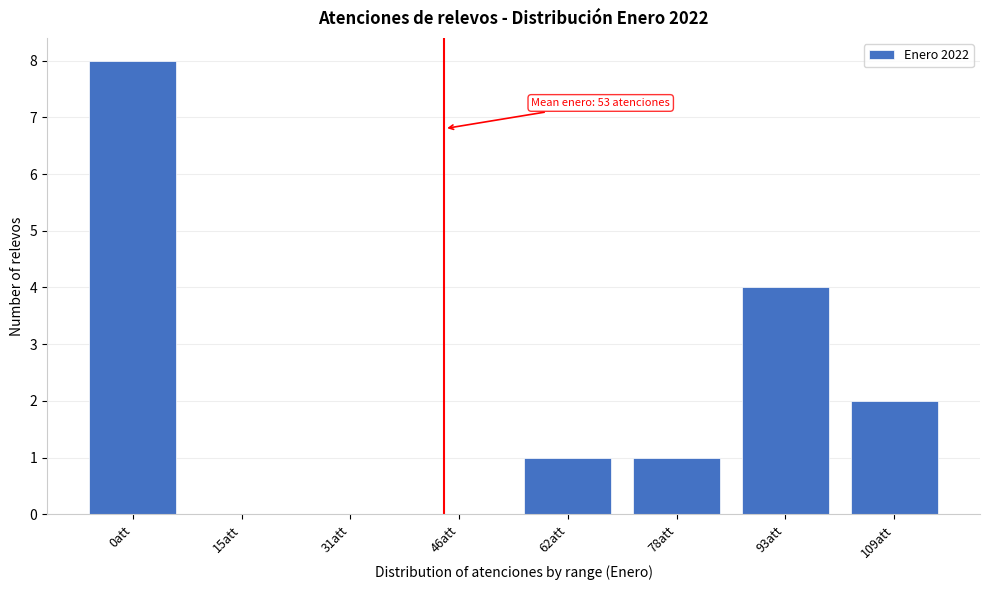

Reading right to left, list all the values displayed in this chart.

109att=2	93att=4	78att=1	62att=1	46att=0	31att=0	15att=0	0att=8